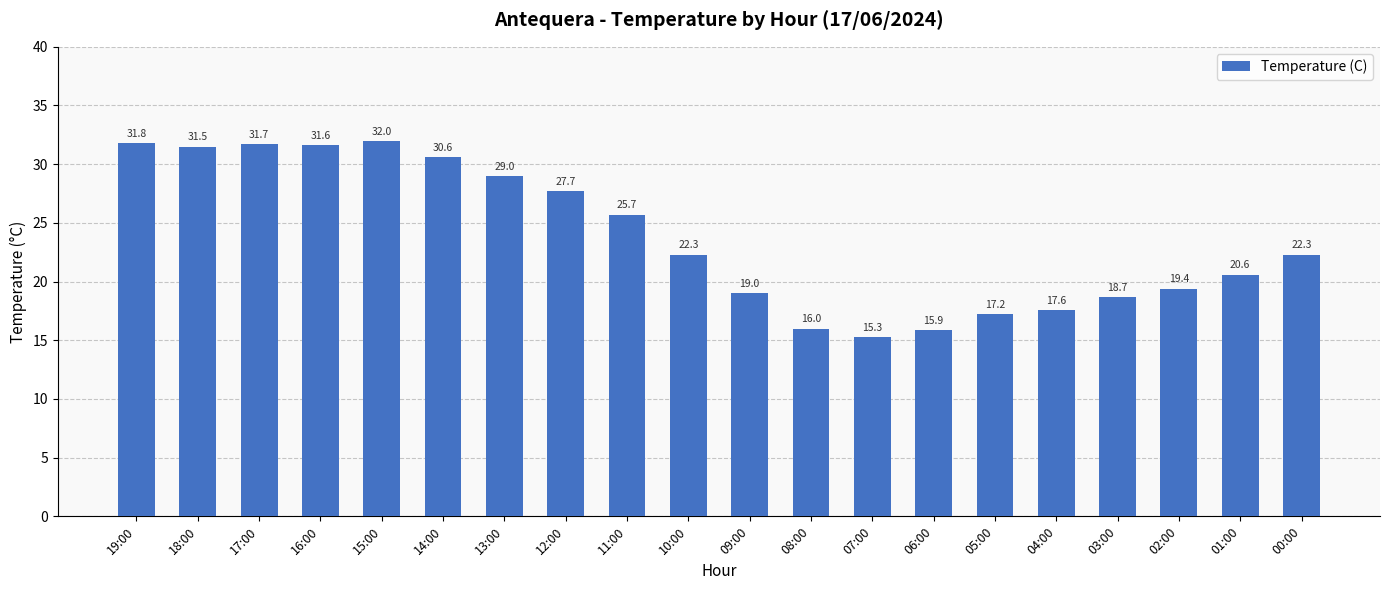

What is the difference between the values at 01:00 and 15:00?

11.4